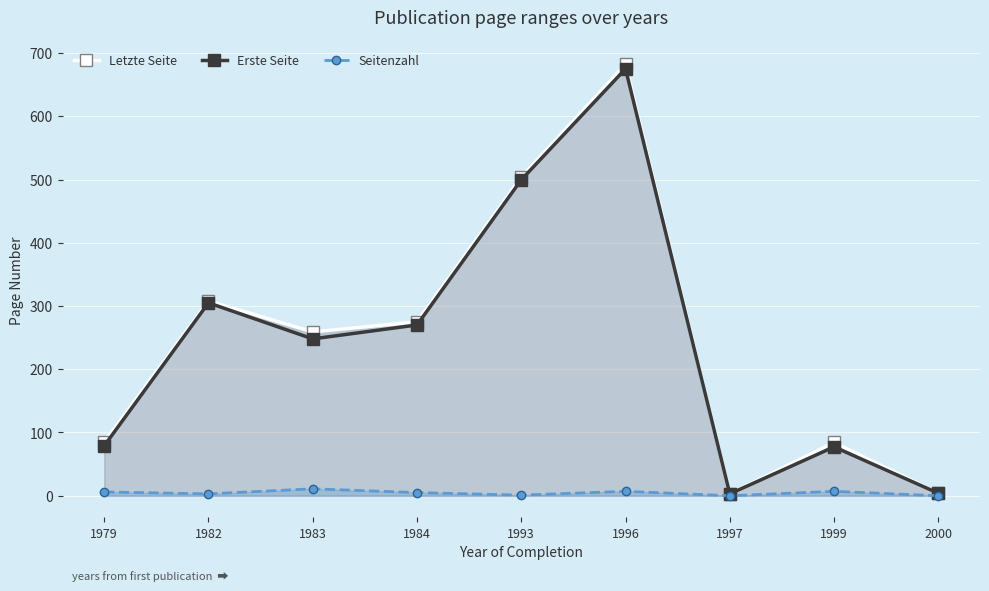

List the labels in order of Erste Seite value, largest first.

1996, 1993, 1982, 1984, 1983, 1979, 1999, 2000, 1997